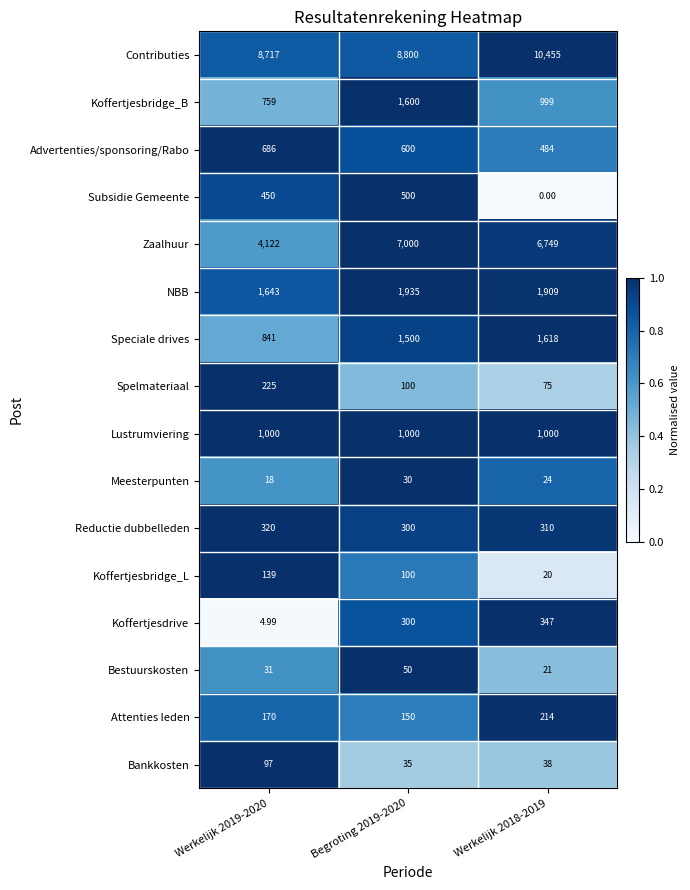

Which series changed the most between Werkelijk 2019-2020 and Begroting 2019-2020?

Zaalhuur